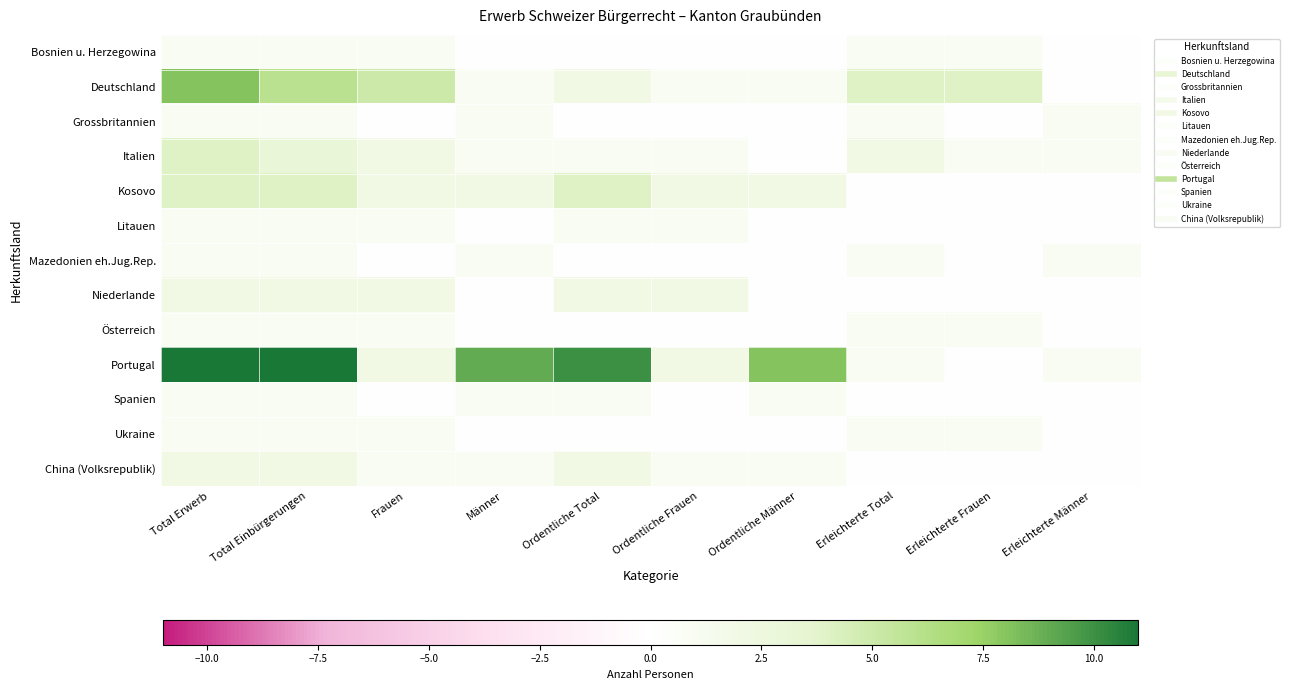

Reading left to right, what are all the values shown in this chart?

Bosnien u. Herzegowina: Total Erwerb=1	Total Einbürgerungen=1	Frauen=1	Männer=0	Ordentliche Total=0	Ordentliche Frauen=0	Ordentliche Männer=0	Erleichterte Total=1	Erleichterte Frauen=1	Erleichterte Männer=0
Deutschland: Total Erwerb=8	Total Einbürgerungen=6	Frauen=5	Männer=1	Ordentliche Total=2	Ordentliche Frauen=1	Ordentliche Männer=1	Erleichterte Total=4	Erleichterte Frauen=4	Erleichterte Männer=0
Grossbritannien: Total Erwerb=1	Total Einbürgerungen=1	Frauen=0	Männer=1	Ordentliche Total=0	Ordentliche Frauen=0	Ordentliche Männer=0	Erleichterte Total=1	Erleichterte Frauen=0	Erleichterte Männer=1
Italien: Total Erwerb=4	Total Einbürgerungen=3	Frauen=2	Männer=1	Ordentliche Total=1	Ordentliche Frauen=1	Ordentliche Männer=0	Erleichterte Total=2	Erleichterte Frauen=1	Erleichterte Männer=1
Kosovo: Total Erwerb=4	Total Einbürgerungen=4	Frauen=2	Männer=2	Ordentliche Total=4	Ordentliche Frauen=2	Ordentliche Männer=2	Erleichterte Total=0	Erleichterte Frauen=0	Erleichterte Männer=0
Litauen: Total Erwerb=1	Total Einbürgerungen=1	Frauen=1	Männer=0	Ordentliche Total=1	Ordentliche Frauen=1	Ordentliche Männer=0	Erleichterte Total=0	Erleichterte Frauen=0	Erleichterte Männer=0
Mazedonien eh.Jug.Rep.: Total Erwerb=1	Total Einbürgerungen=1	Frauen=0	Männer=1	Ordentliche Total=0	Ordentliche Frauen=0	Ordentliche Männer=0	Erleichterte Total=1	Erleichterte Frauen=0	Erleichterte Männer=1
Niederlande: Total Erwerb=2	Total Einbürgerungen=2	Frauen=2	Männer=0	Ordentliche Total=2	Ordentliche Frauen=2	Ordentliche Männer=0	Erleichterte Total=0	Erleichterte Frauen=0	Erleichterte Männer=0
Österreich: Total Erwerb=1	Total Einbürgerungen=1	Frauen=1	Männer=0	Ordentliche Total=0	Ordentliche Frauen=0	Ordentliche Männer=0	Erleichterte Total=1	Erleichterte Frauen=1	Erleichterte Männer=0
Portugal: Total Erwerb=11	Total Einbürgerungen=11	Frauen=2	Männer=9	Ordentliche Total=10	Ordentliche Frauen=2	Ordentliche Männer=8	Erleichterte Total=1	Erleichterte Frauen=0	Erleichterte Männer=1
Spanien: Total Erwerb=1	Total Einbürgerungen=1	Frauen=0	Männer=1	Ordentliche Total=1	Ordentliche Frauen=0	Ordentliche Männer=1	Erleichterte Total=0	Erleichterte Frauen=0	Erleichterte Männer=0
Ukraine: Total Erwerb=1	Total Einbürgerungen=1	Frauen=1	Männer=0	Ordentliche Total=0	Ordentliche Frauen=0	Ordentliche Männer=0	Erleichterte Total=1	Erleichterte Frauen=1	Erleichterte Männer=0
China (Volksrepublik): Total Erwerb=2	Total Einbürgerungen=2	Frauen=1	Männer=1	Ordentliche Total=2	Ordentliche Frauen=1	Ordentliche Männer=1	Erleichterte Total=0	Erleichterte Frauen=0	Erleichterte Männer=0